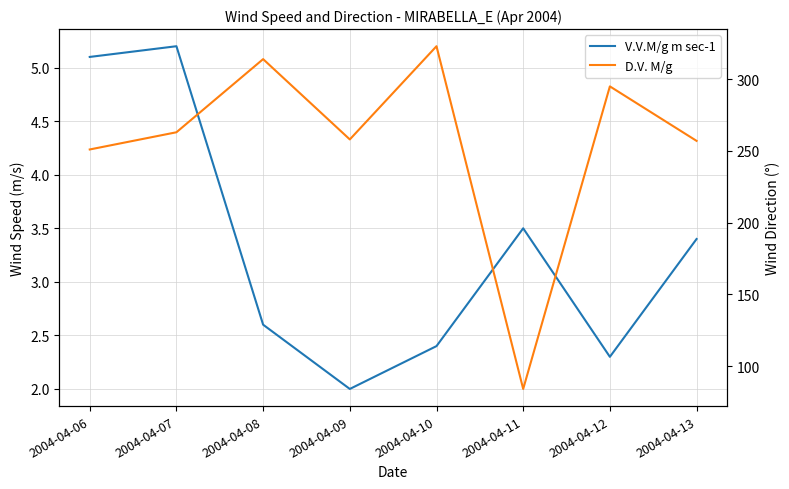

What is the difference between the second highest and minimum values in the D.V. M/g series?

230.0